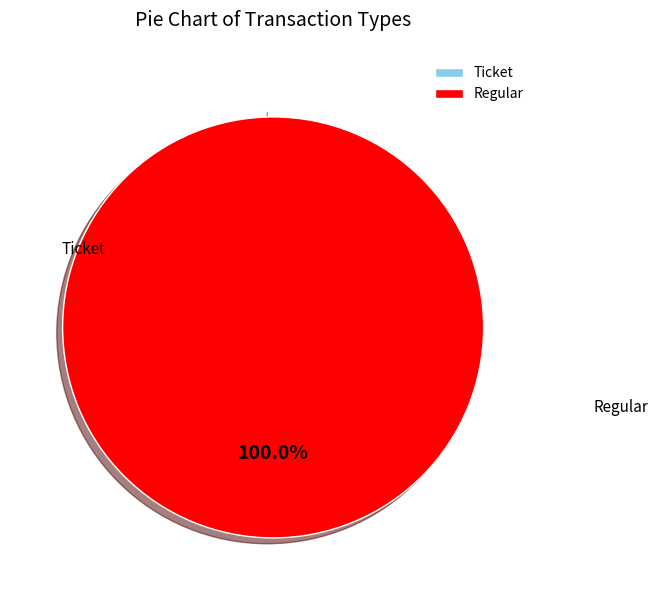

Is there a majority slice in this chart?

Yes